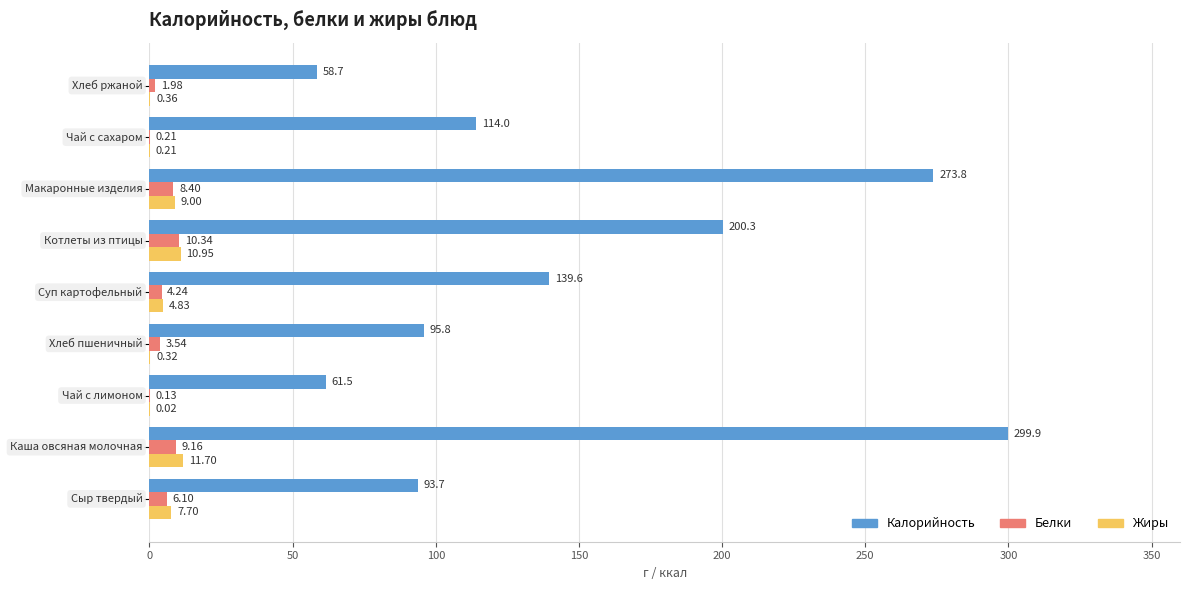

How many data points in Белки are above 4?

5